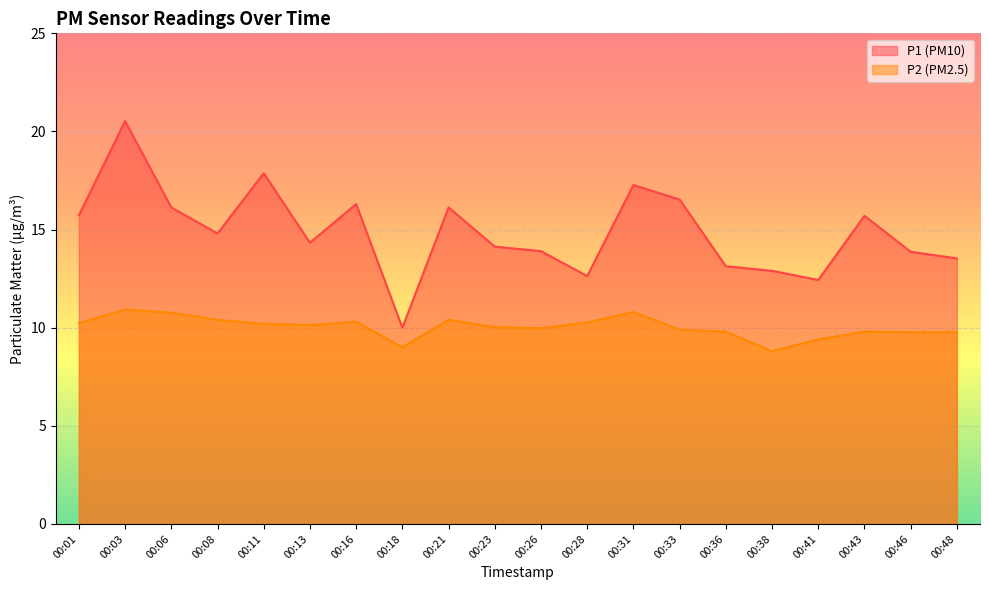

True or false: P2 has a value of 3.1 at 00:13.

False